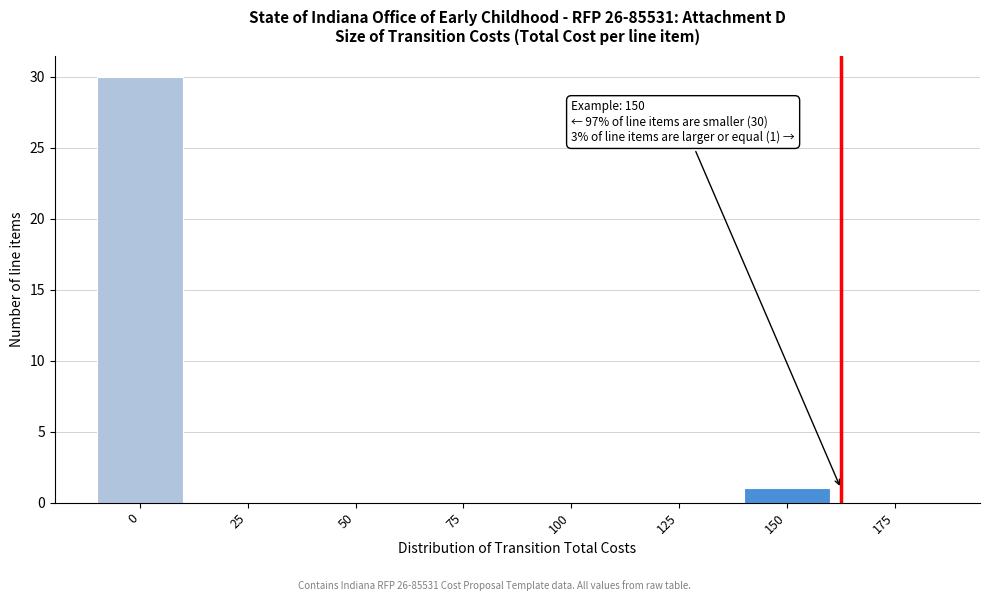

Reading left to right, transcribe all the data shown in this chart.

0=30	25=0	50=0	75=0	100=0	125=0	150=1	175=0